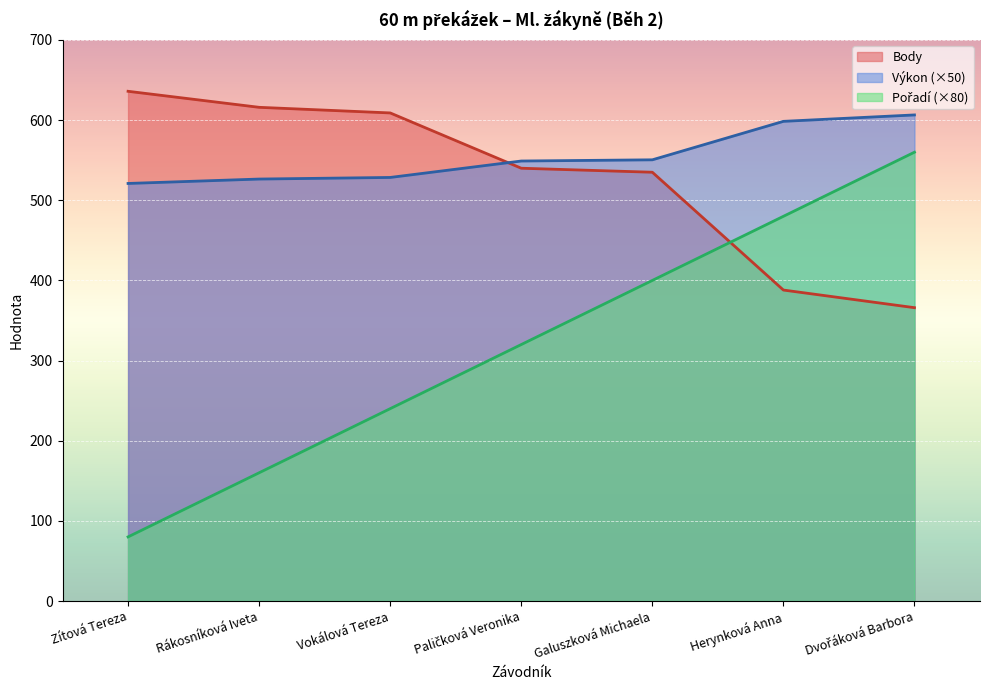

What is the maximum value for Pořadí?

560.0